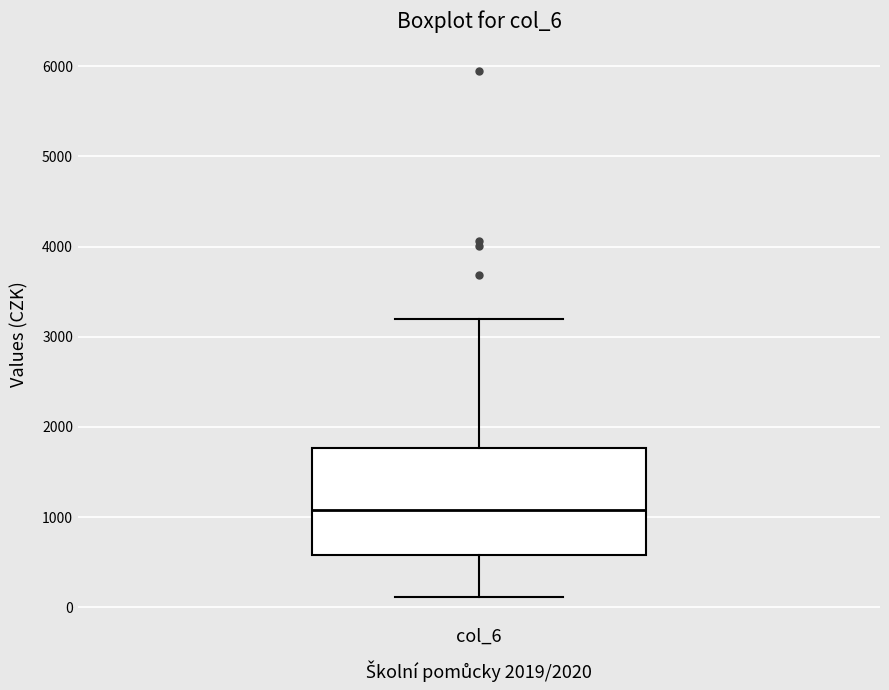

Transcribe this box plot: give where the median line is, the range the box spans, and where the two whiskers end, as read against the y-axis. The values are not printed on the chart, so give them approximately, as read against the axis.

median 1100, box 600 to 1800, whiskers 100 to 3200